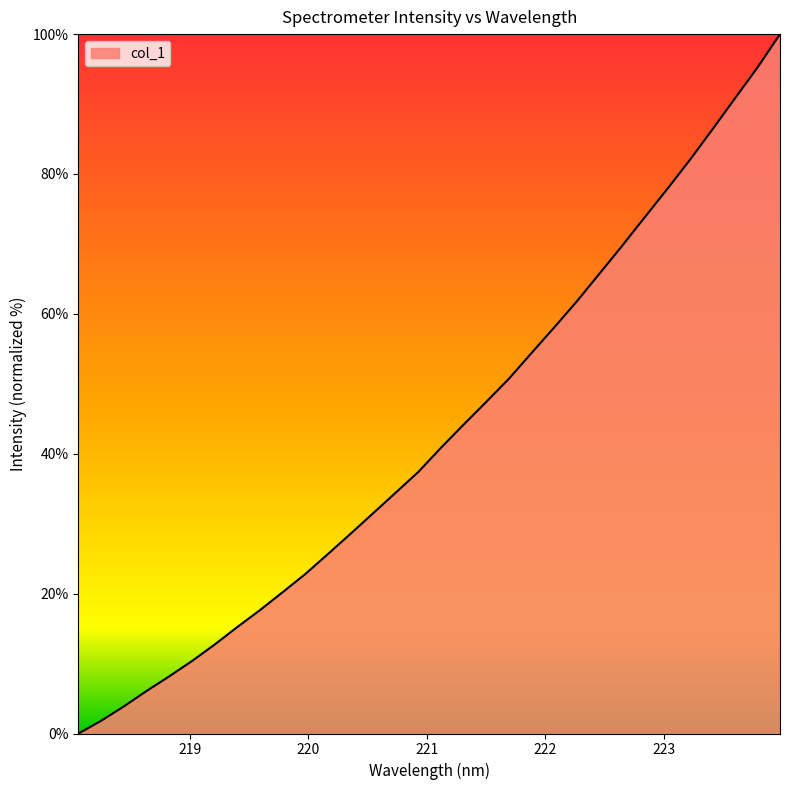

Reading left to right, transcribe all the data shown in this chart.

0.0	1.8	3.9	6.1	8.2	10.3	12.7	15.2	17.6	20.2	22.8	25.6	28.5	31.5	34.4	37.4	40.8	44.1	47.4	50.7	54.4	58.0	61.7	65.7	69.7	73.7	77.8	82.0	86.3	90.8	95.2	100.0